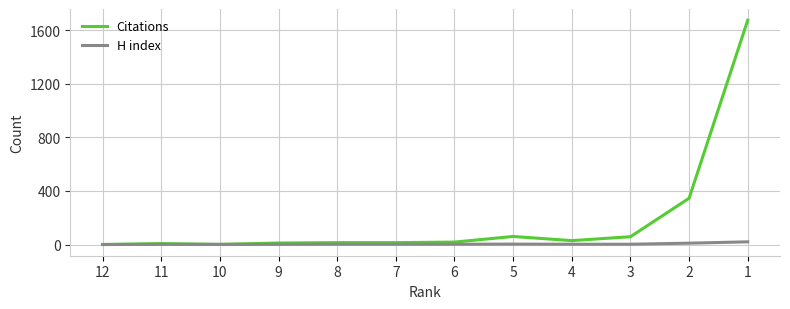

What is the maximum value shown in the chart?

1673